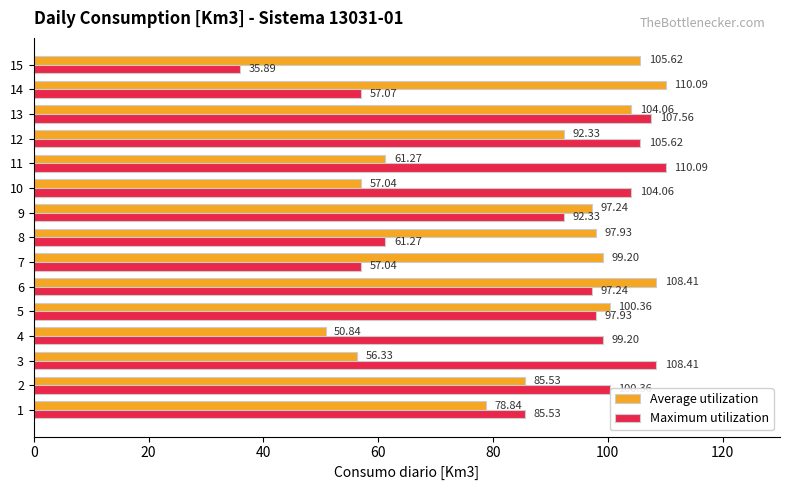

Which series has the largest total across all categories?

Maximum utilization